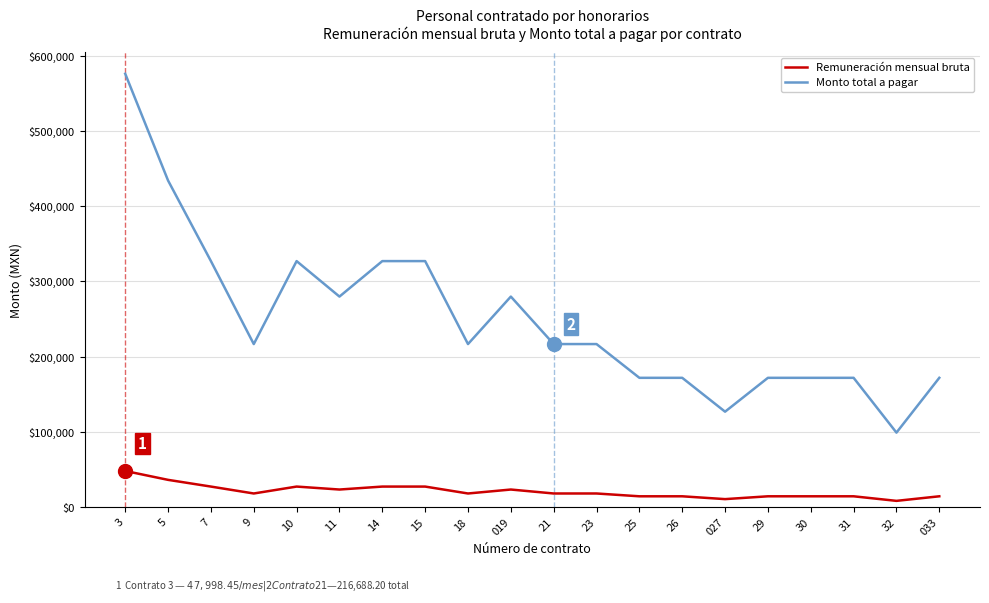

List the series in order of their overall mean, lowest first.

Remuneración mensual bruta, Monto total a pagar